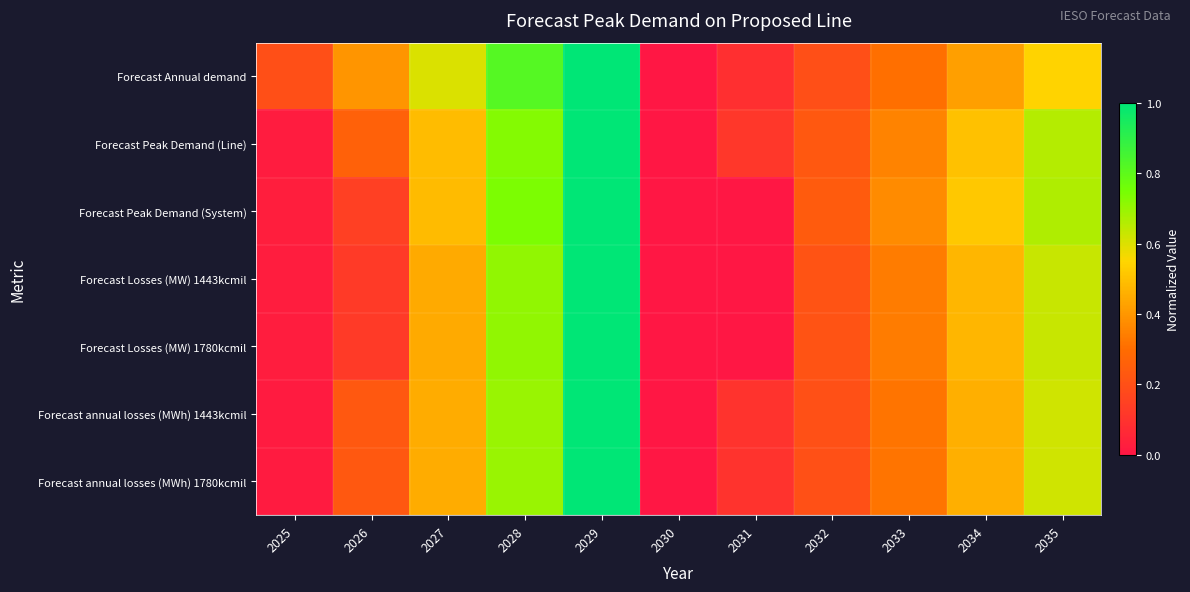

What is the total value across all series at 2031?

0.4